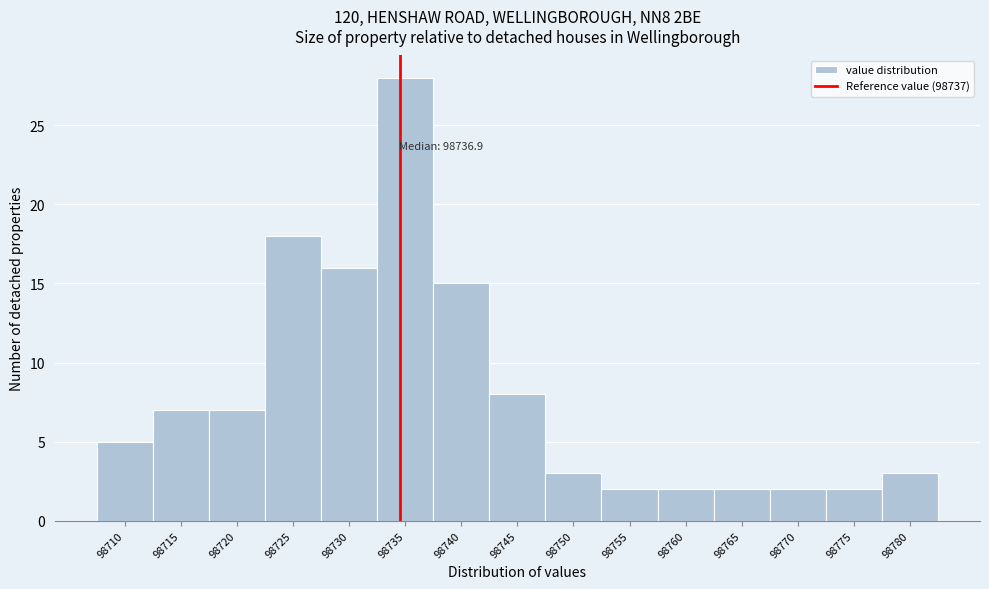

Reading left to right, transcribe all the data shown in this chart.

98710=5	98715=7	98720=7	98725=18	98730=16	98735=28	98740=15	98745=8	98750=3	98755=2	98760=2	98765=2	98770=2	98775=2	98780=3